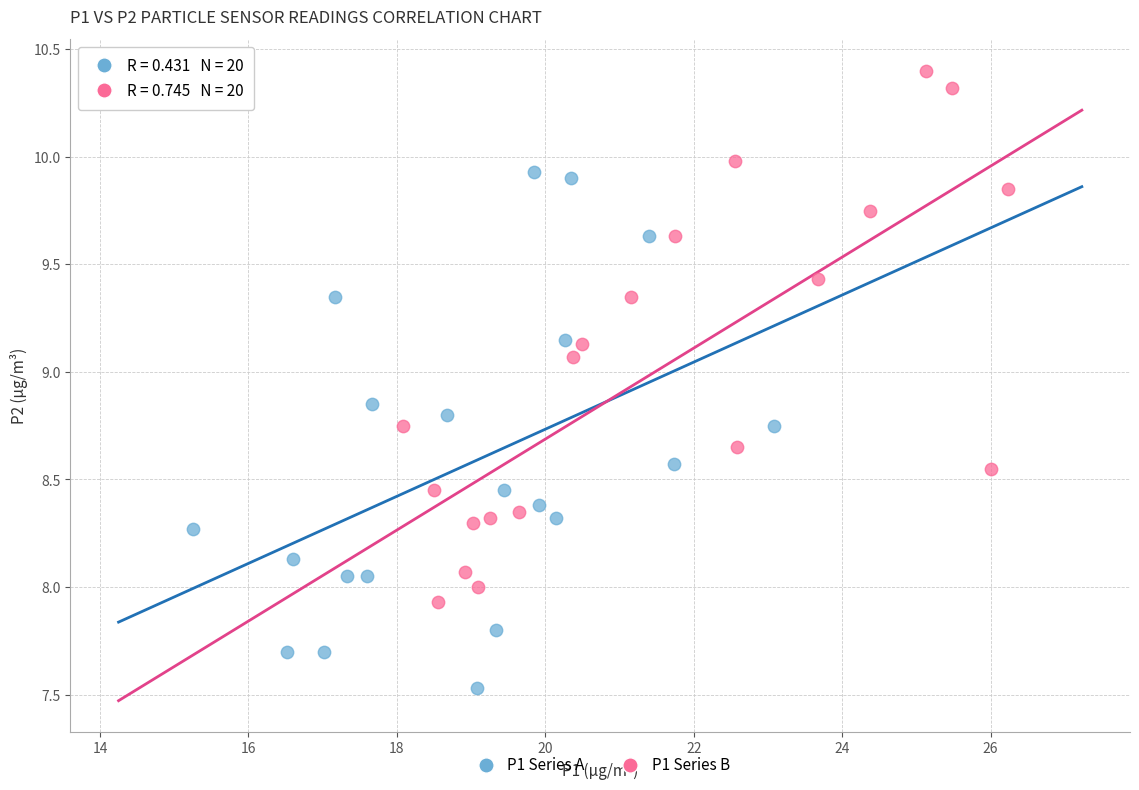

Which series reaches the maximum Y coordinate?

P1 Series B